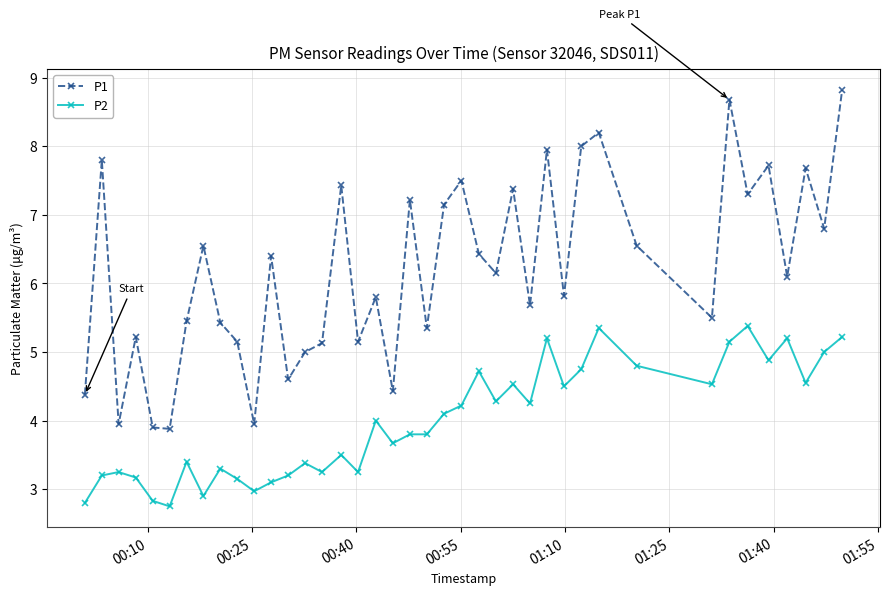

Which series has the widest spread of values?

P1